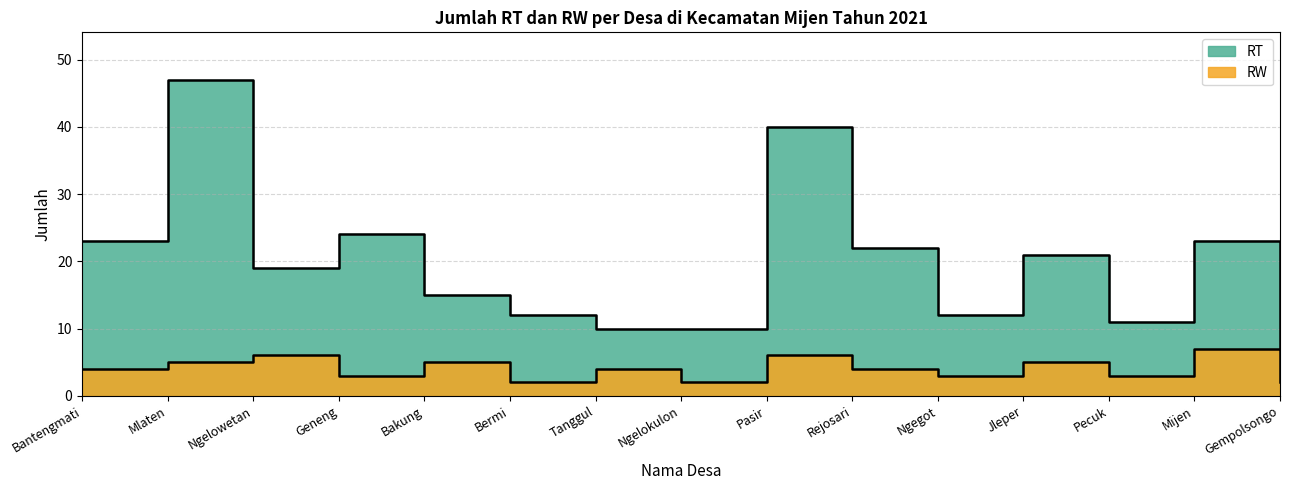

True or false: RT has more than 2 points higher than both neighbors.

True